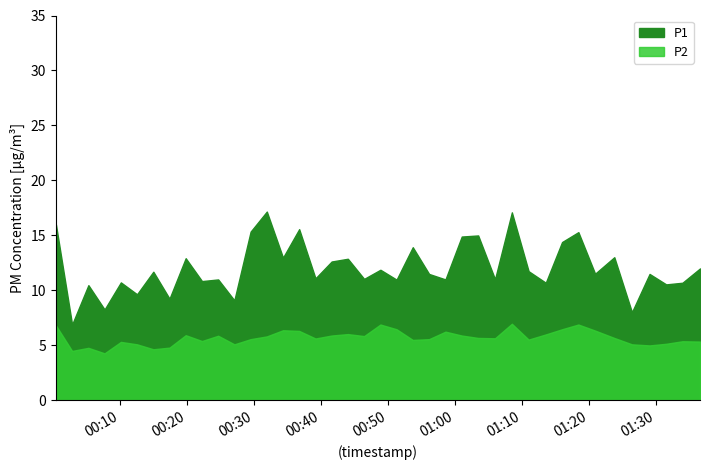

What are all the series names shown in the legend?

P1, P2